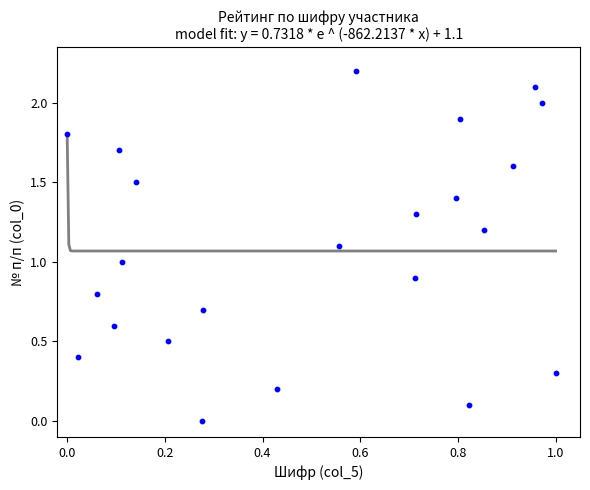

What is the range of X values (max minus min)?

1.0